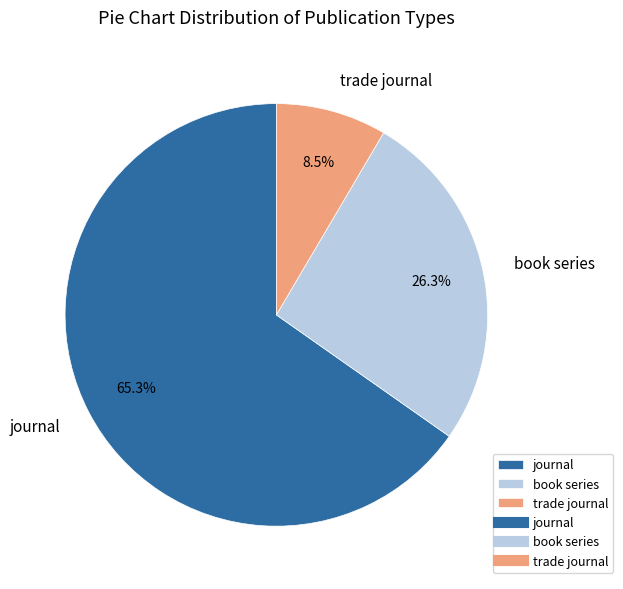

Which slice is the largest?

journal